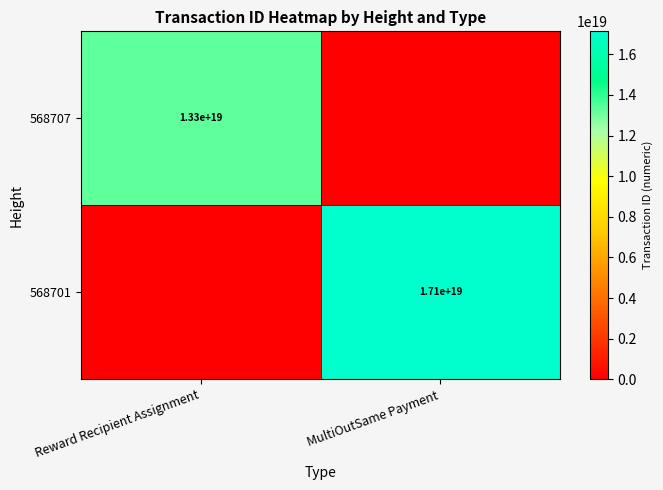

The value of 568707 at Reward Recipient Assignment is 21225415521110974464. True or false?

False